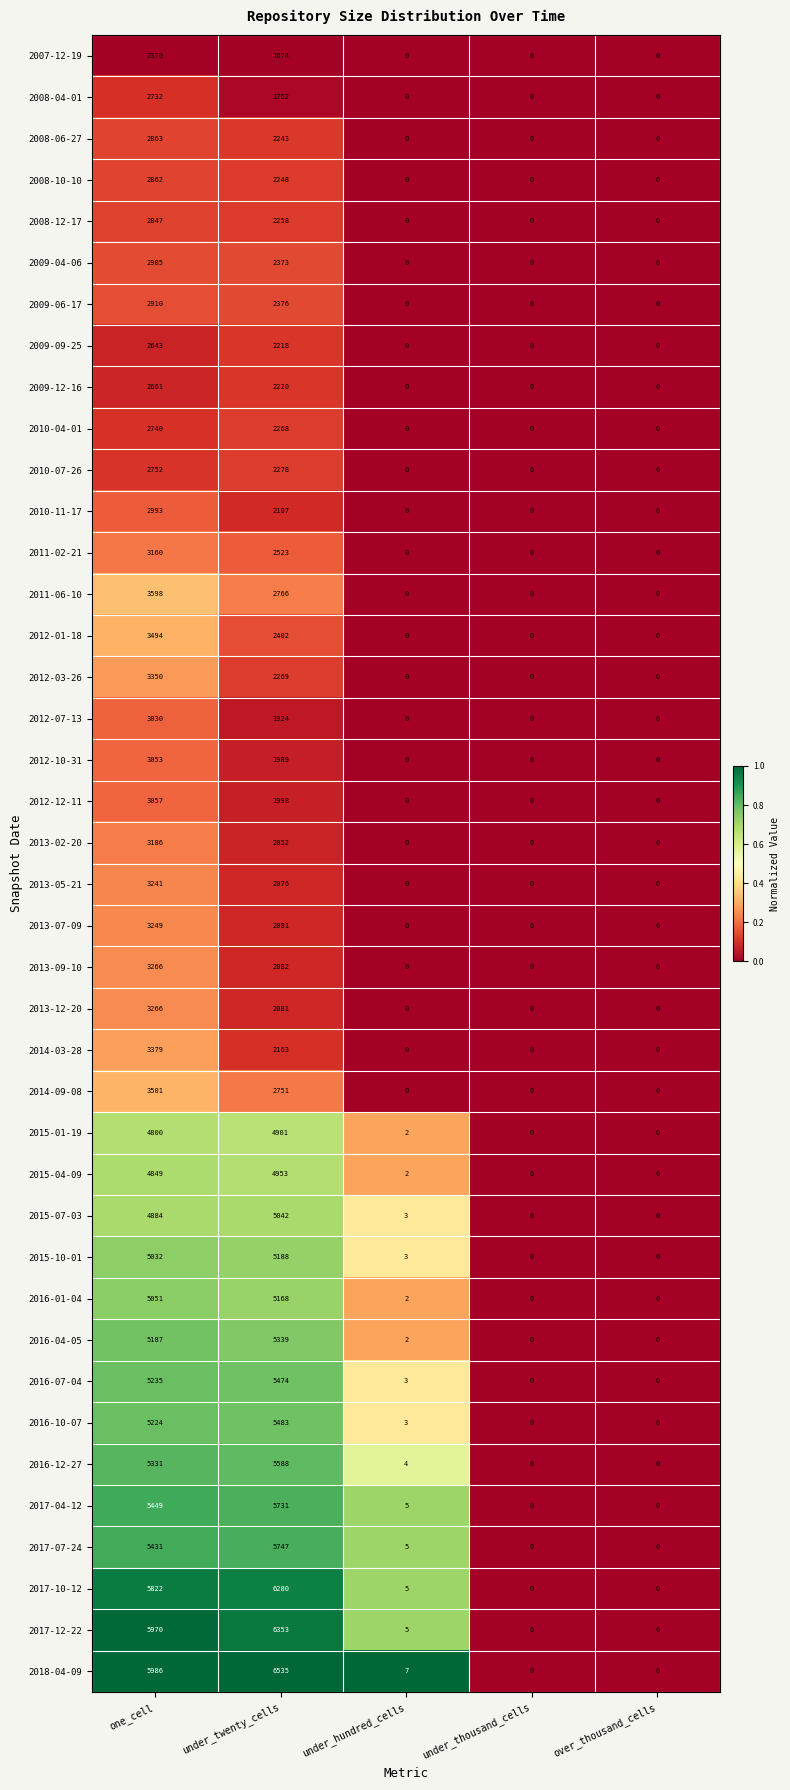

How many positive values does the 2010-04-01 series have?

2